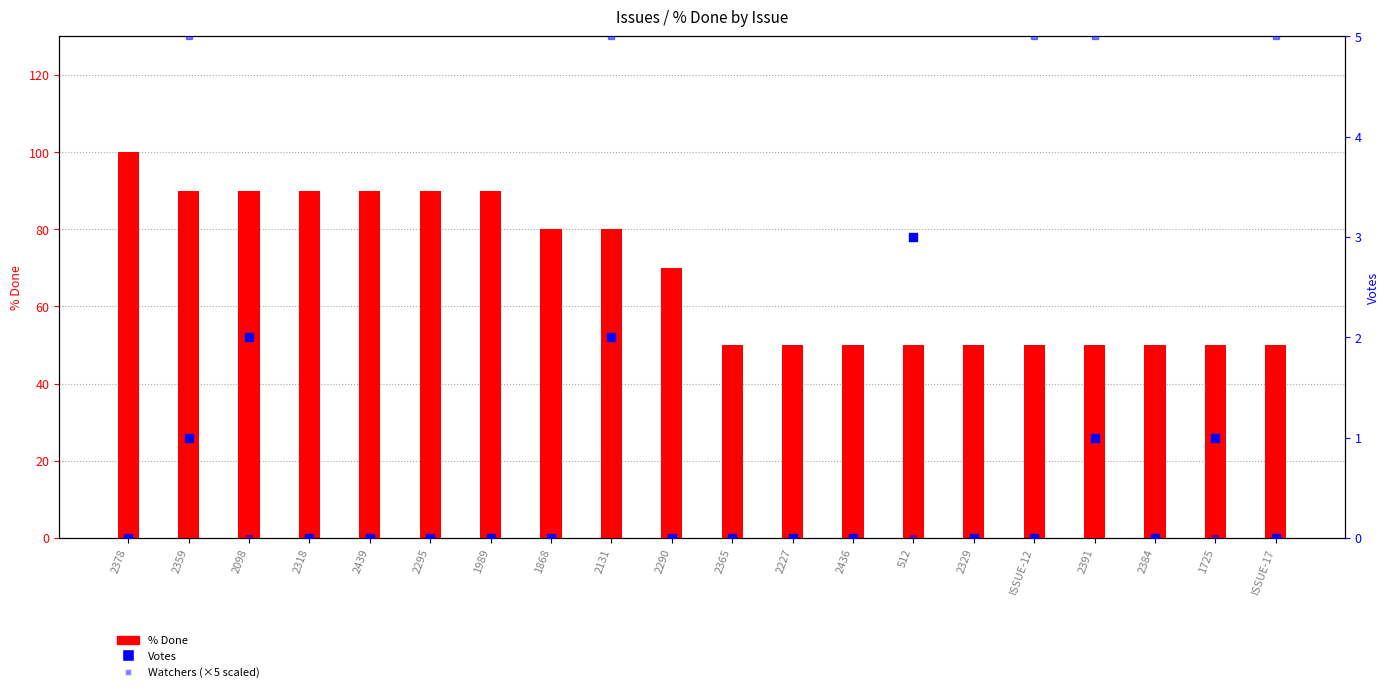

Which series has the largest total across all categories?

% Done